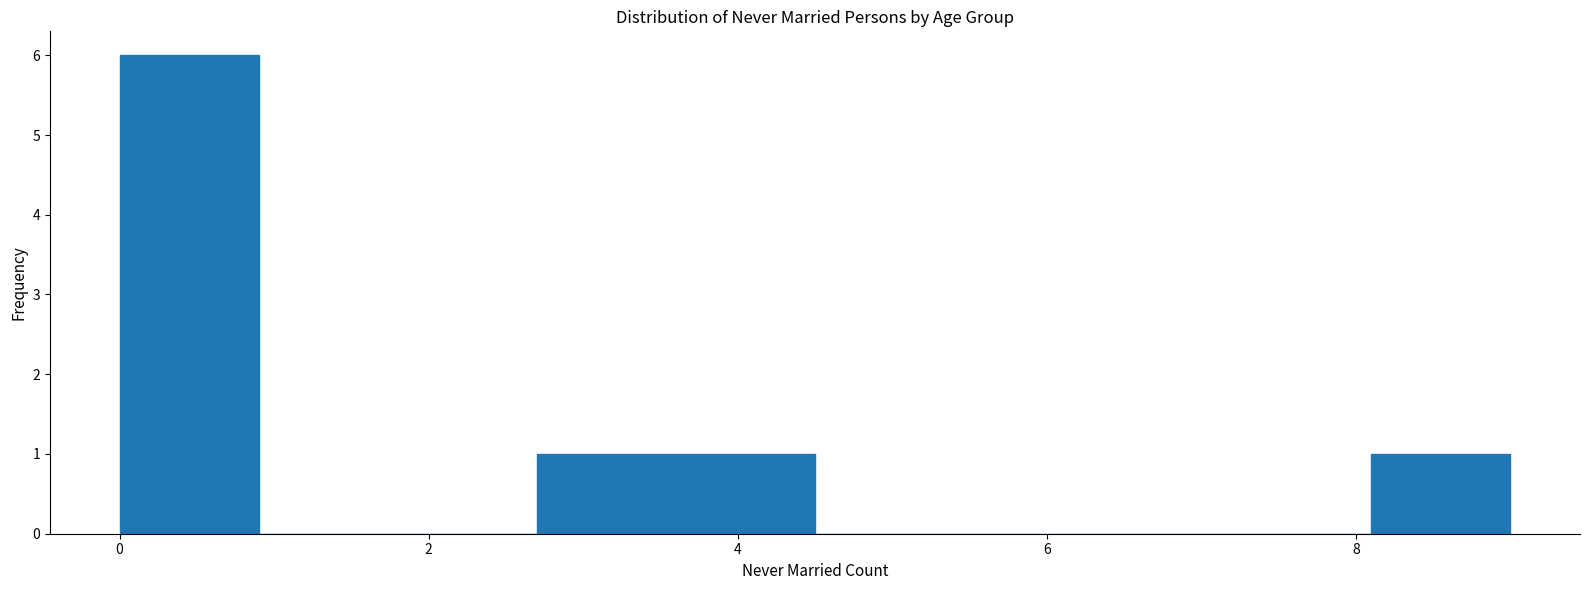

What is the height of the bar covering 3.6 to 4.5 on the x-axis? Neither the bar edges nor the heights are printed on the chart, so give them approximately, as read against the axes.

1